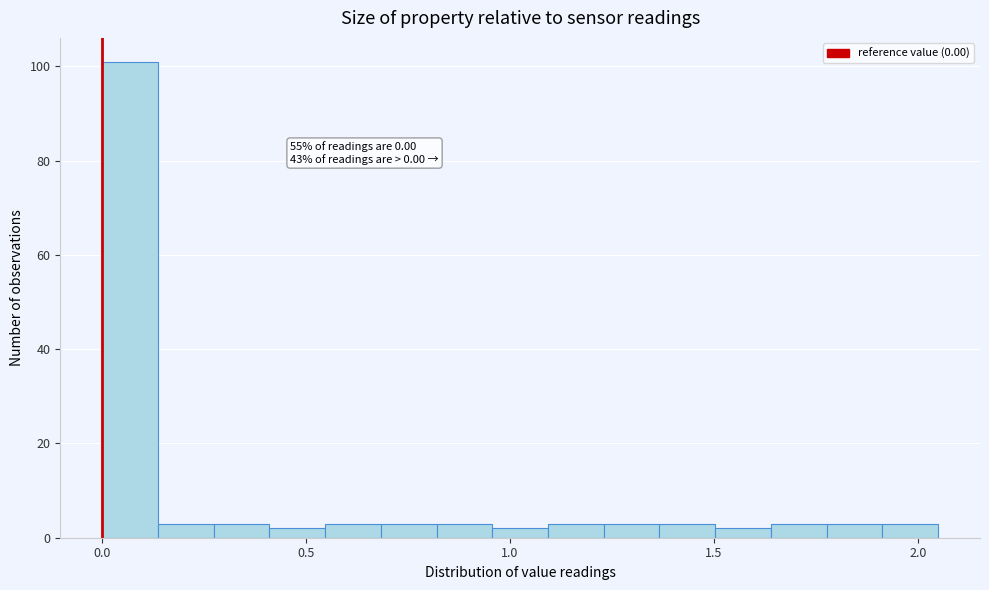

Around what value on the x-axis is the tallest bar? Give the approximate position of its centre, as read against the axis.

0.05